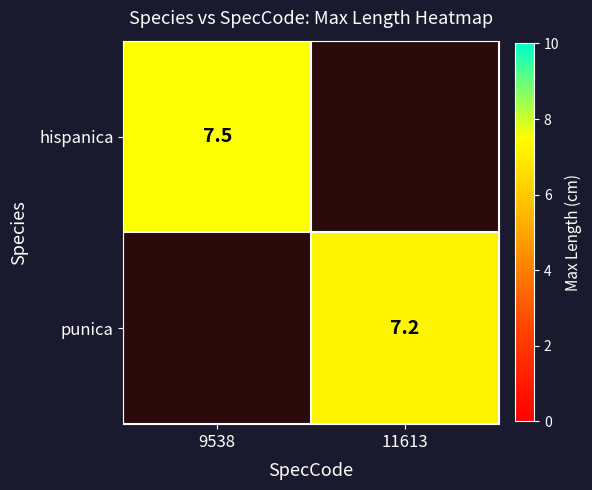

True or false: punica has a value of 7.2 at 11613.

True